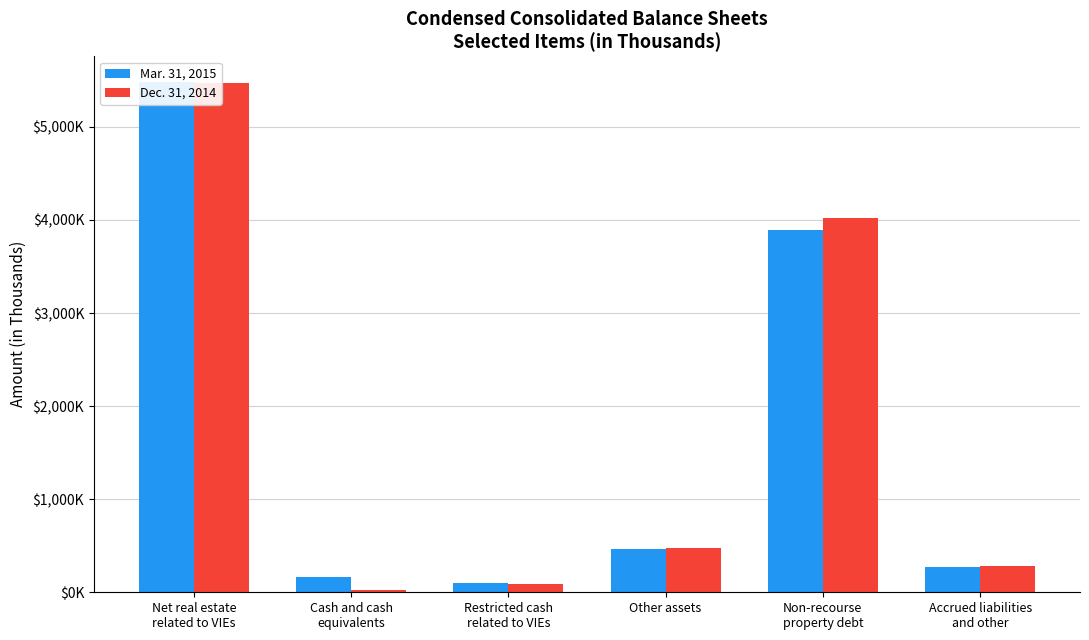

What is the difference between the second highest and minimum values in the Dec. 31, 2014 series?

3993838